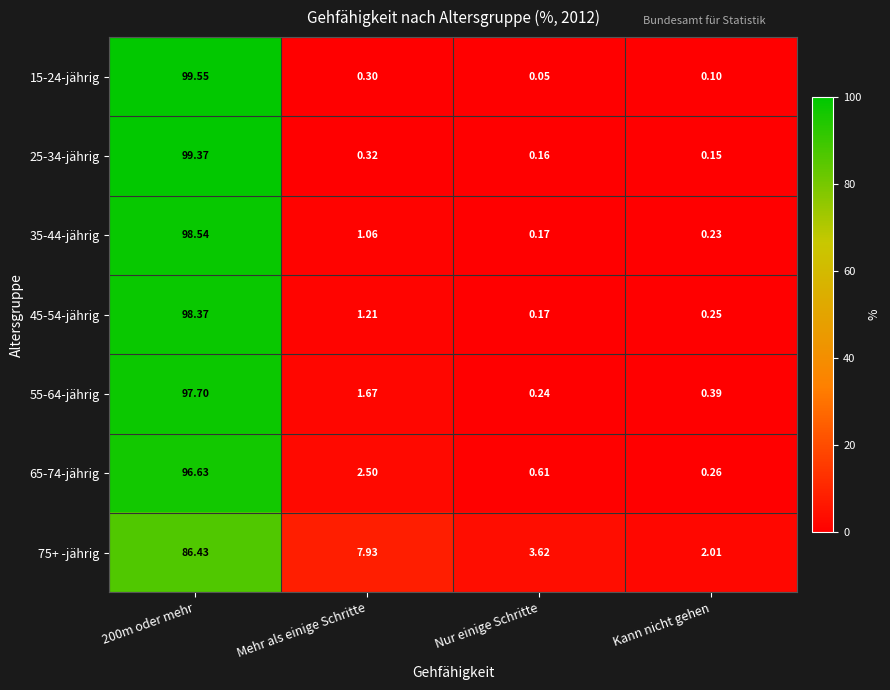

Is the value of 75+ -jährig at 200m oder mehr greater than the value of 45-54-jährig at Mehr als einige Schritte?

Yes